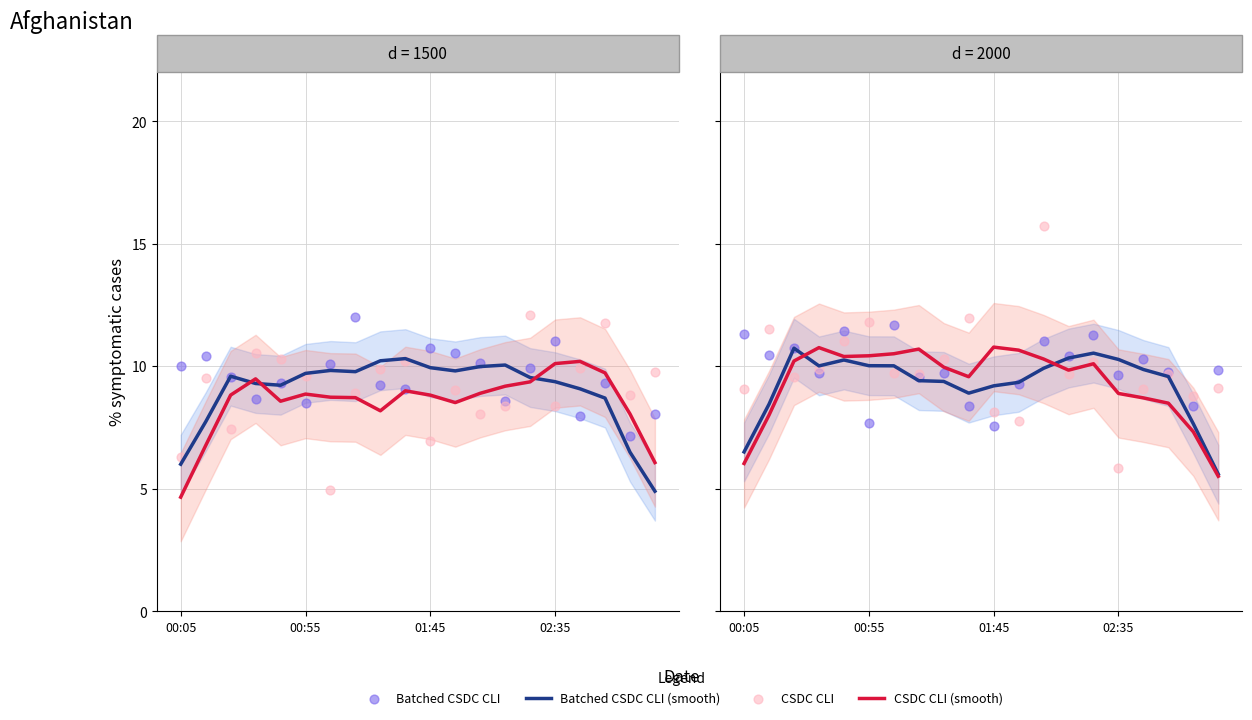

Which series reaches the minimum Y coordinate?

CSDC CLI (smooth)